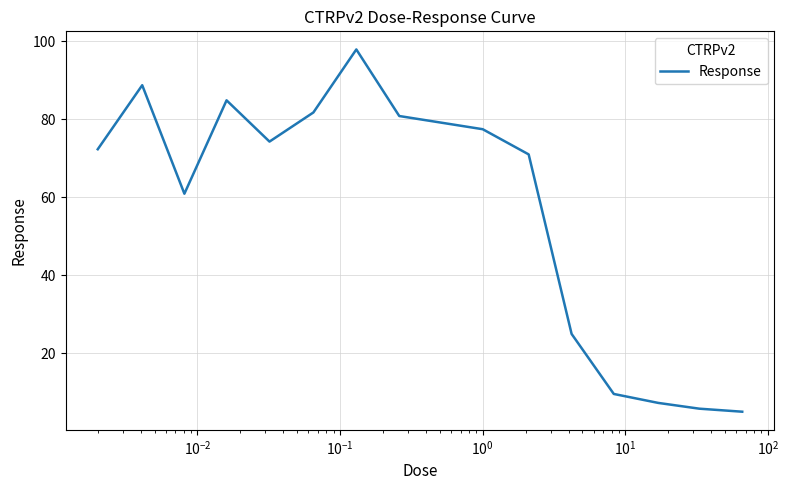

How many values are below 72?

7